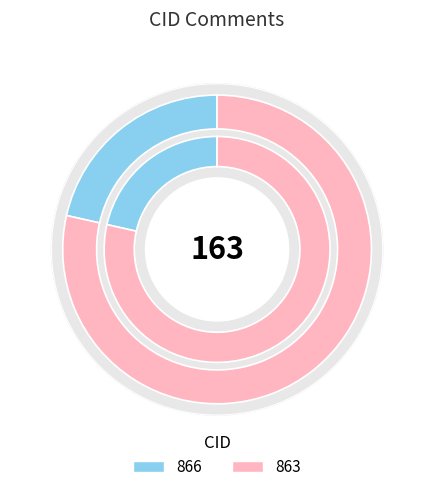

What is the smallest slice in the pie chart?

866